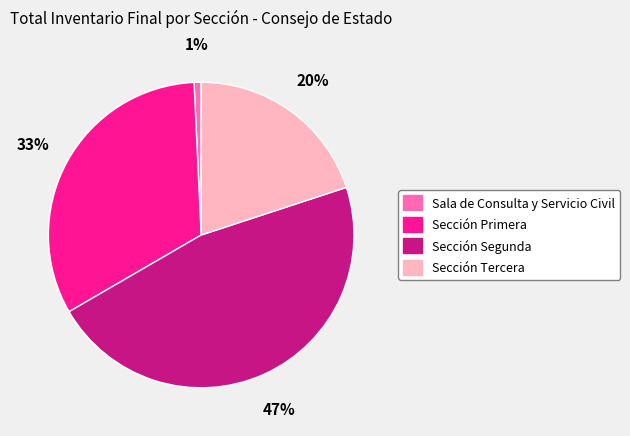

To the nearest percent, what is the difference between the Sección Primera and Sección Tercera slice percentages?

13%